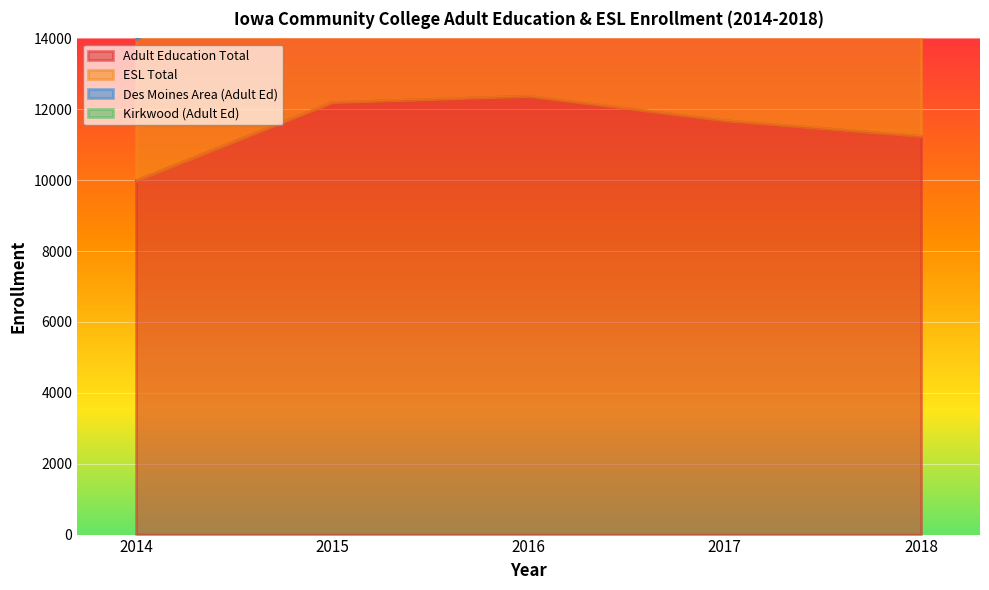

What is the spread (max minus min) of values at 2017?

9361